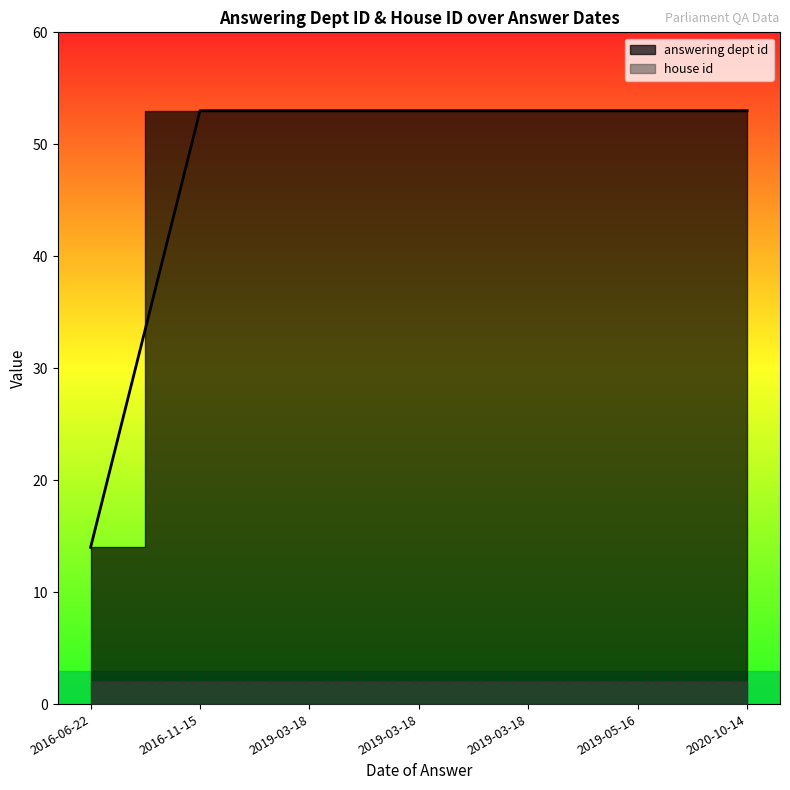

At which label is answering dept id closest to 33?

2016-06-22